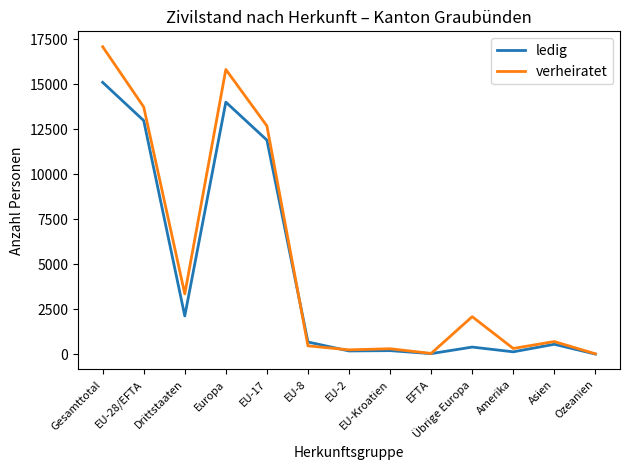

Rank the series by their maximum value, from lowest to highest.

ledig, verheiratet